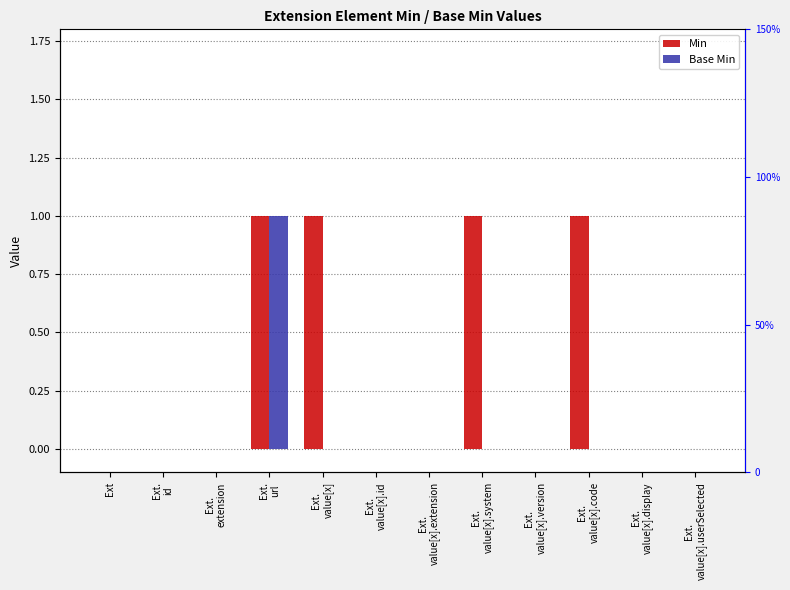

Between Ext.
id and Ext.
value[x].code, which series saw the biggest shift?

Min